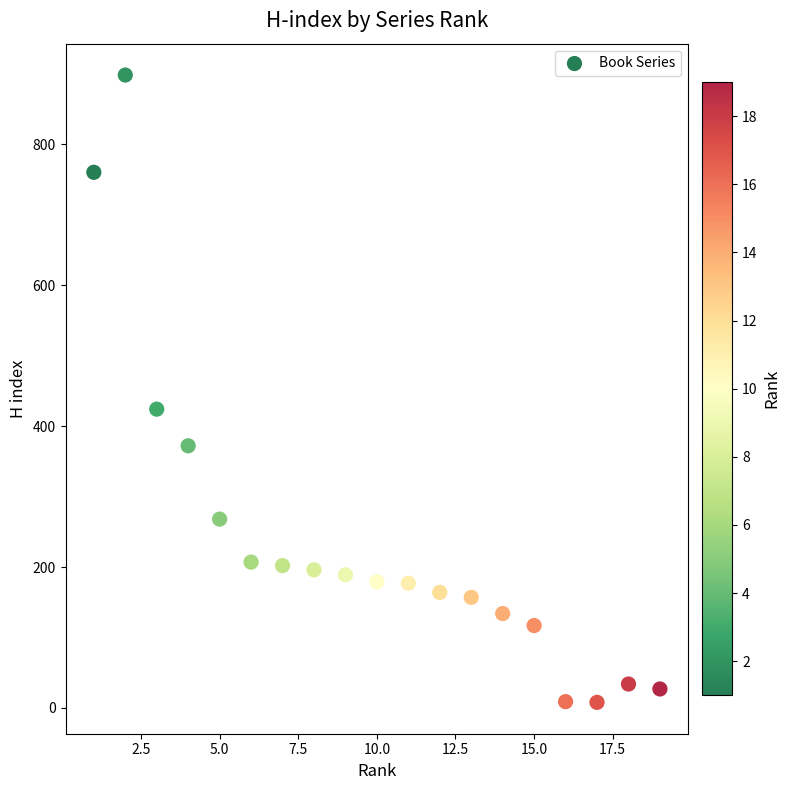

What is the range of Y values (max minus min)?

890